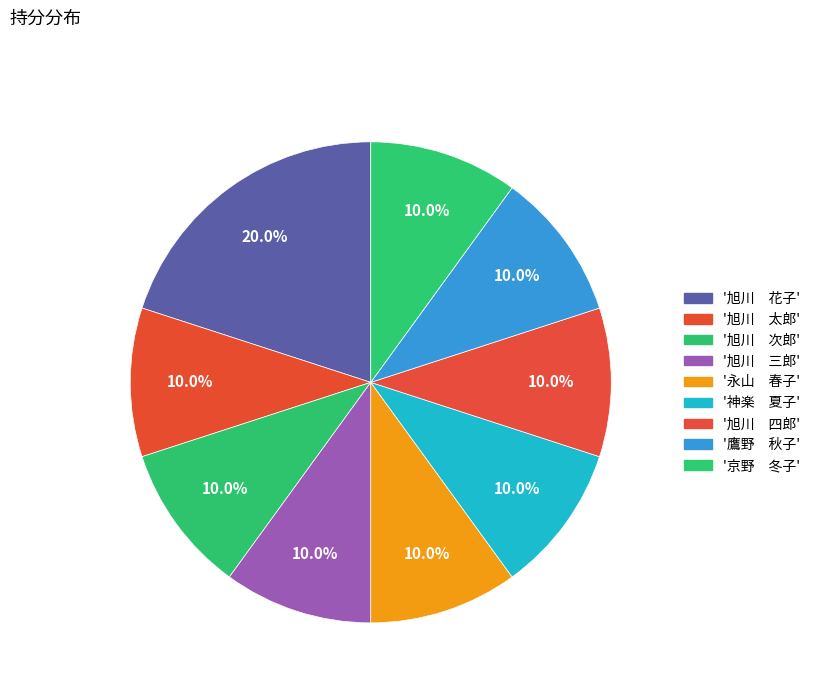

Count the number of slices in the pie.

9